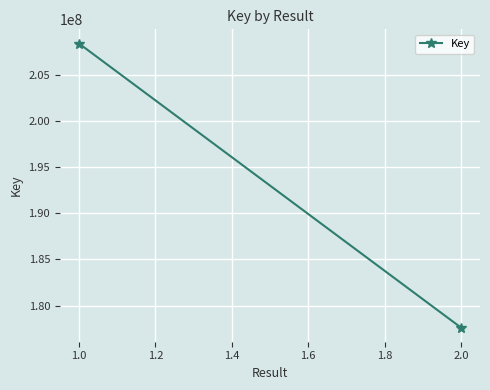

Is this an area chart (filled region under the line)?

No